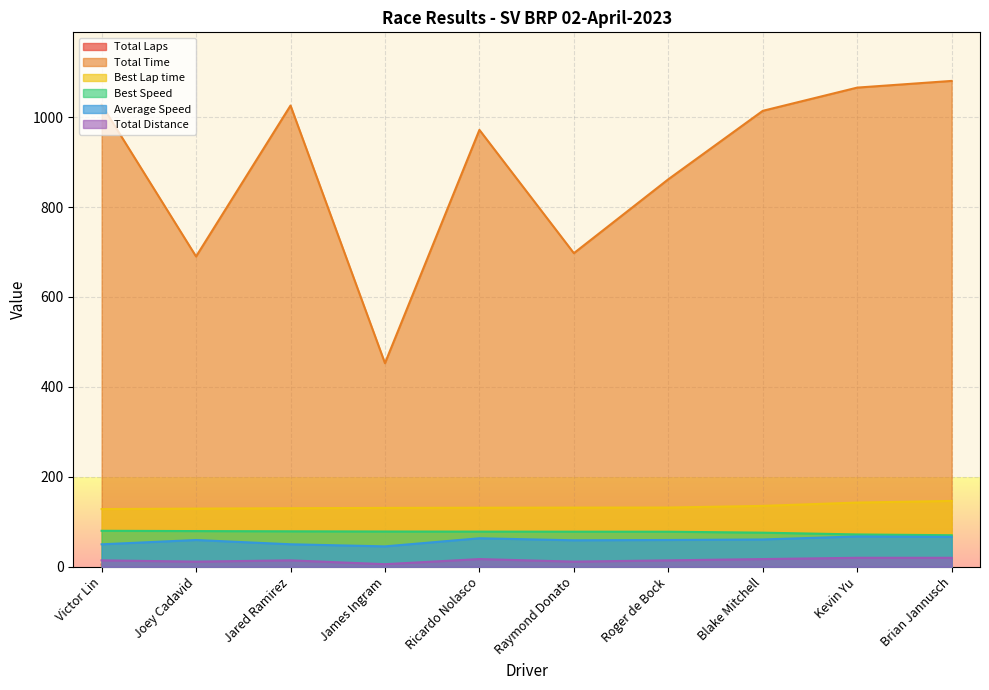

What are all the series names shown in the legend?

Total Laps, Total Time, Best Lap time, Best Speed, Average Speed, Total Distance